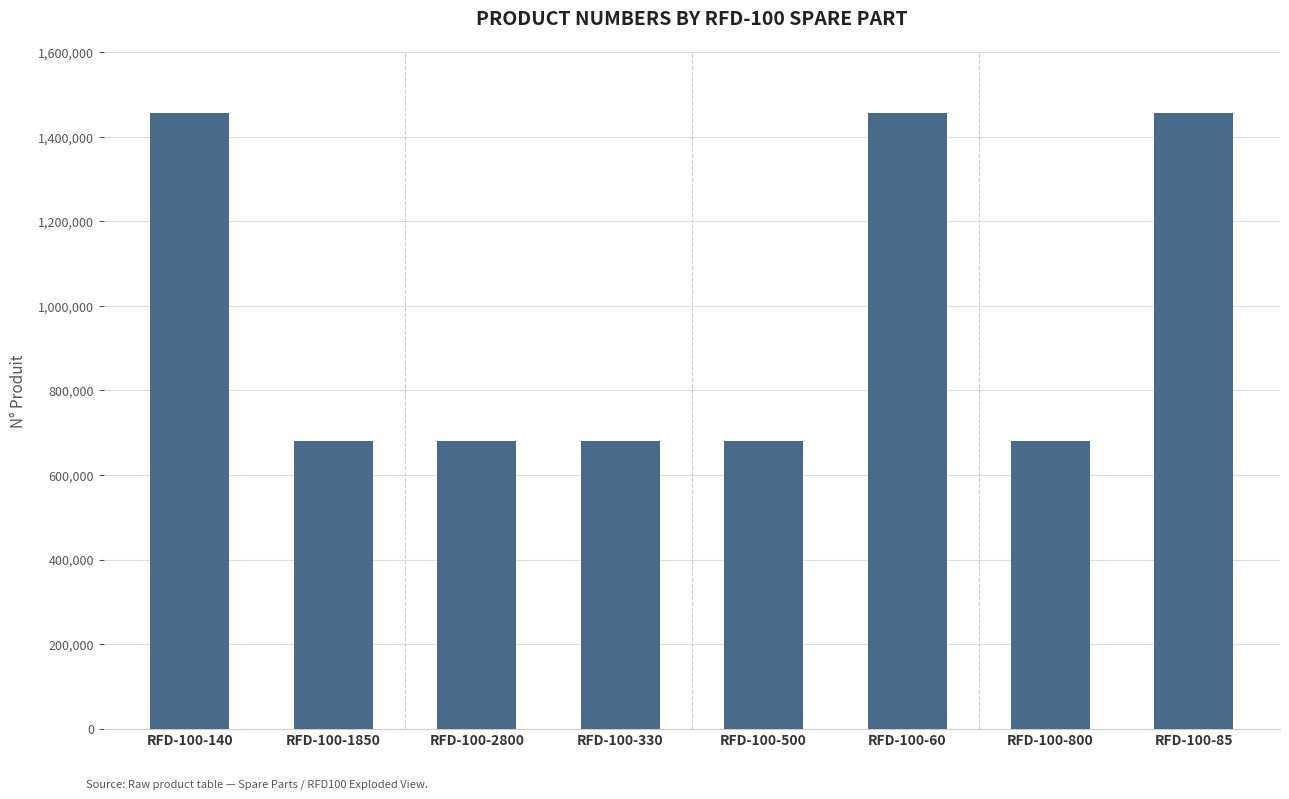

What is the change in value from RFD-100-1850 to RFD-100-500?

-1230